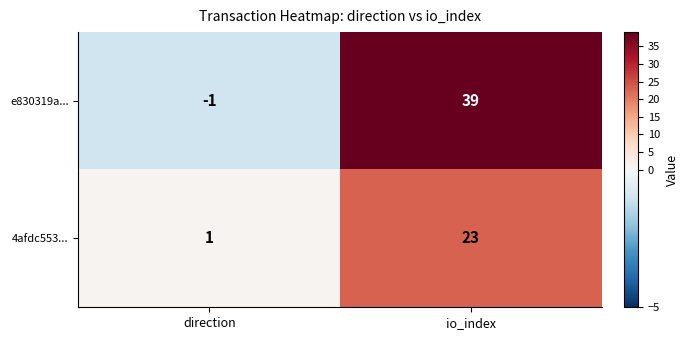

Reading left to right, list all the values displayed in this chart.

e830319a...: -1	39
4afdc553...: 1	23